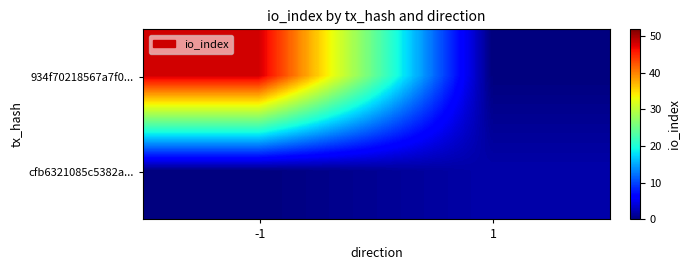

Reading left to right, extract all data points from this chart.

934f70218567a7f0...: -1=48	1=0
cfb6321085c5382a...: -1=0	1=2